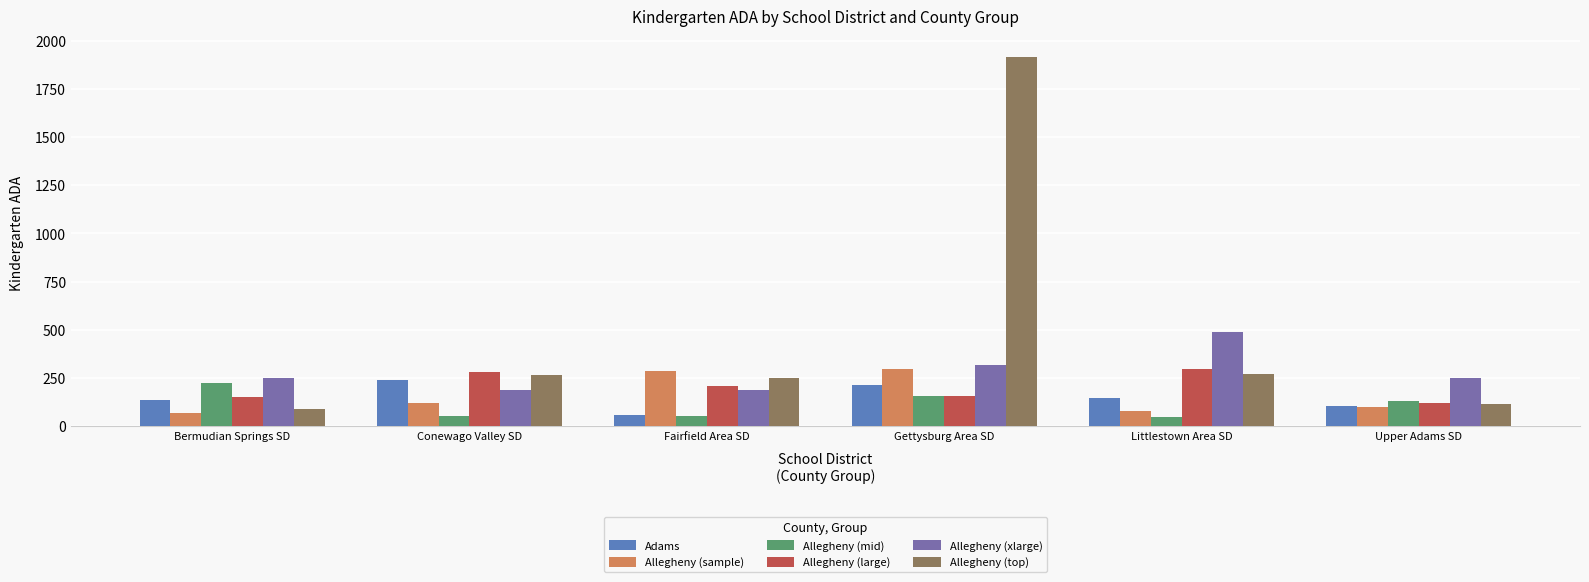

Is the value of Allegheny (mid) at Upper Adams SD greater than the value of Allegheny (top) at Gettysburg Area SD?

No